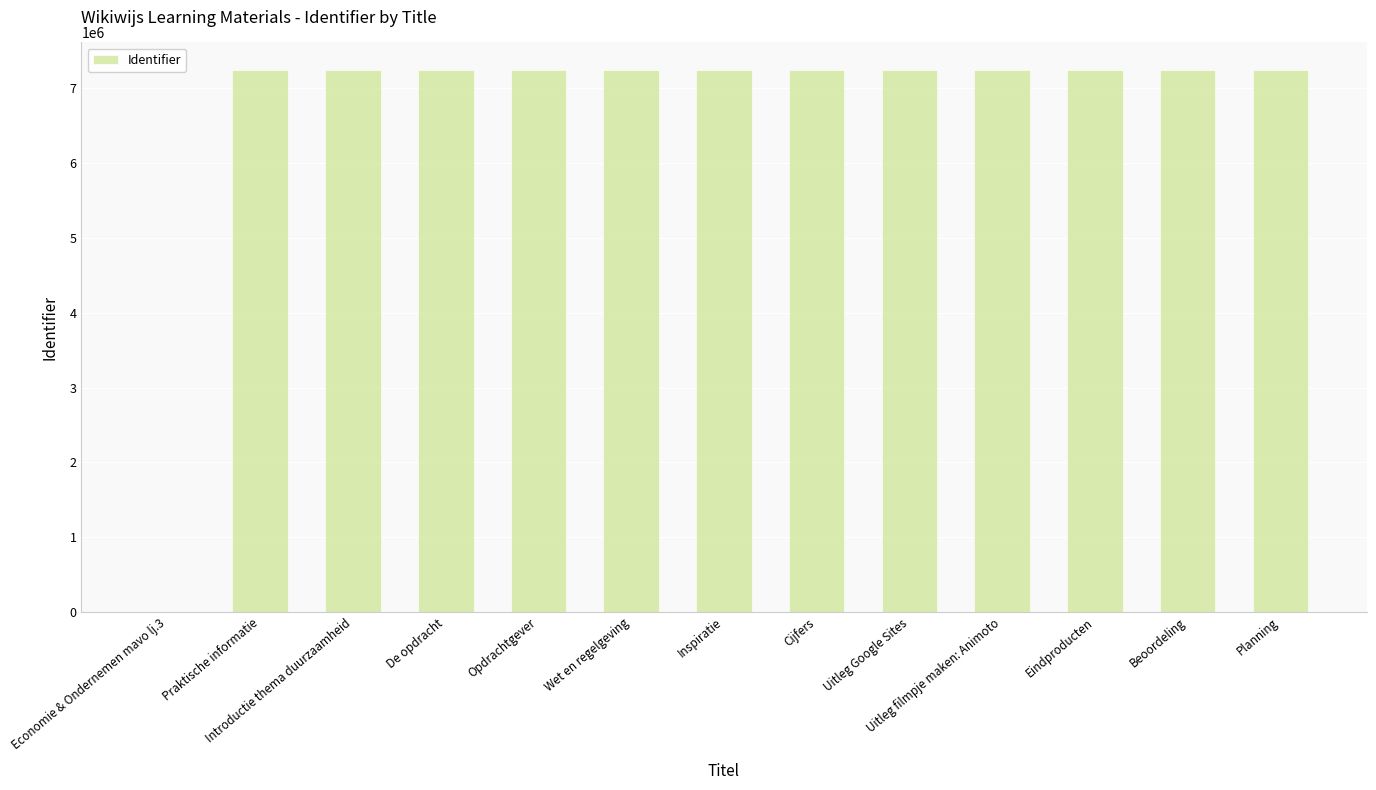

True or false: the data shows 7252198 at Cijfers.

True